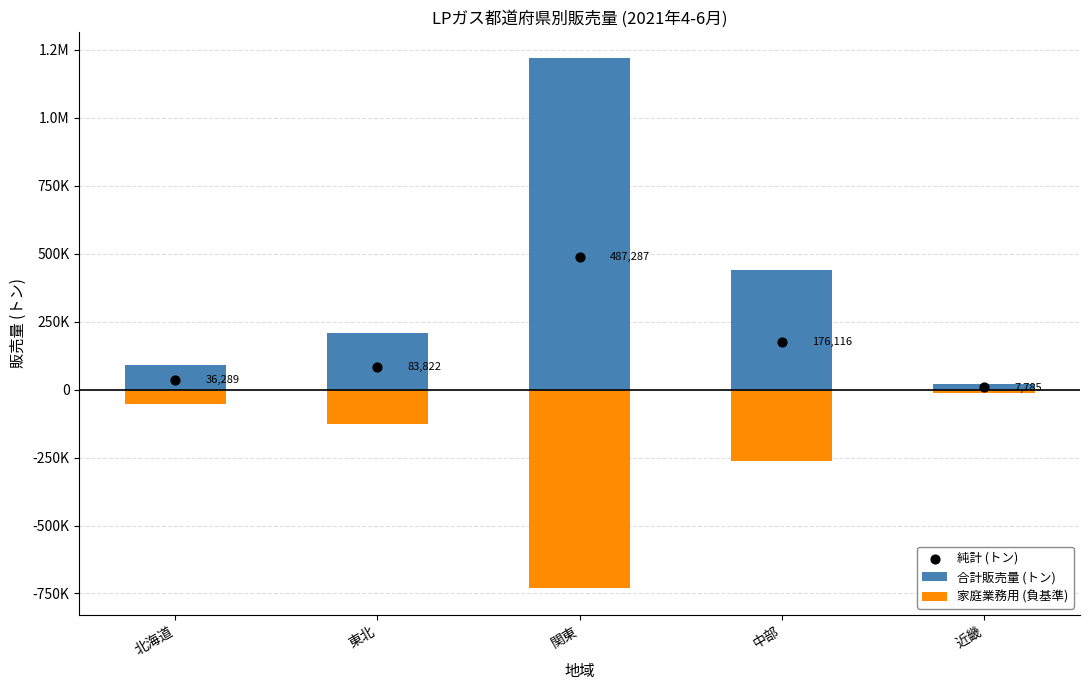

Which series has the largest total across all categories?

合計販売量 (トン)